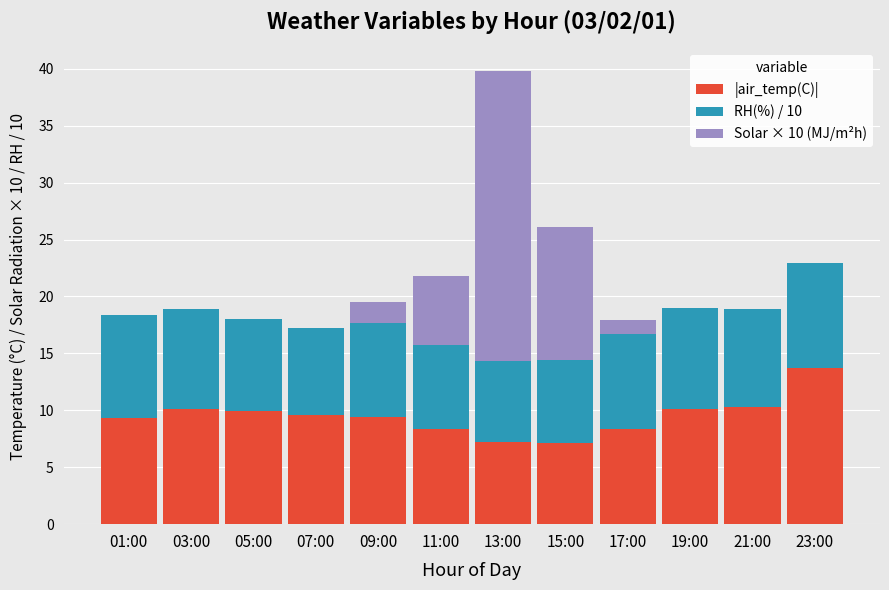

Which category has the highest value in the |air_temp(C)| series?

23:00